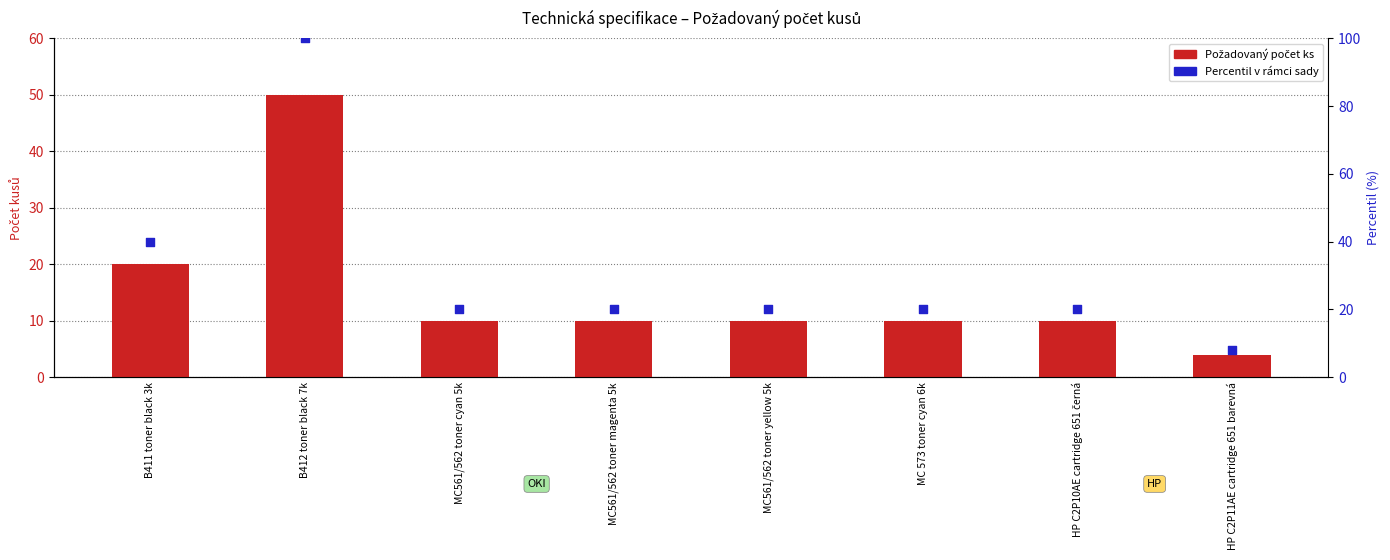

At which category is the sum across all series the highest?

B412 toner black 7k